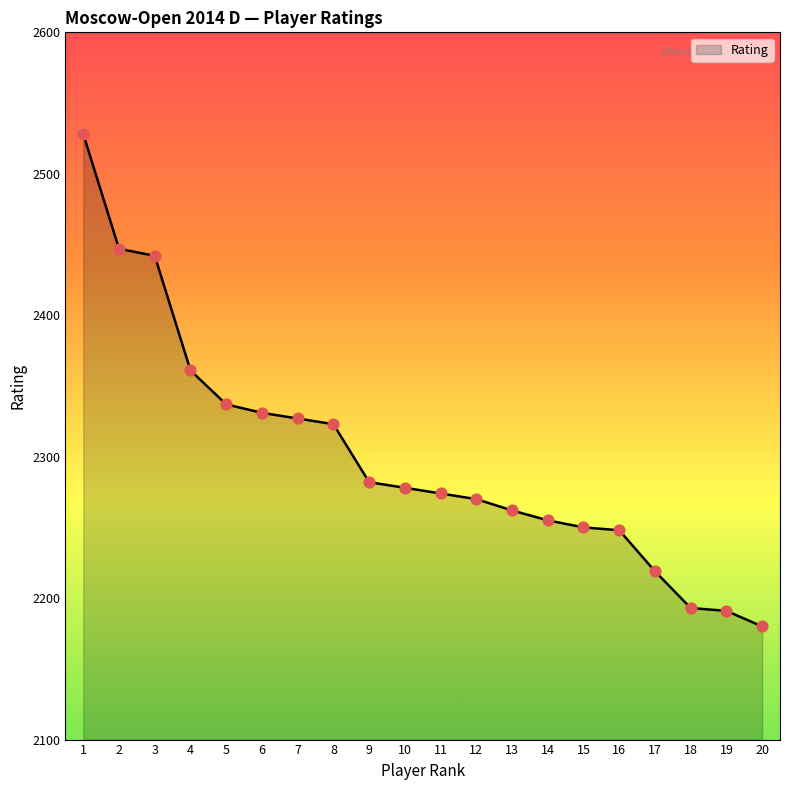

Approximately how many times larger is the value at 10 compared to 14?

1.0